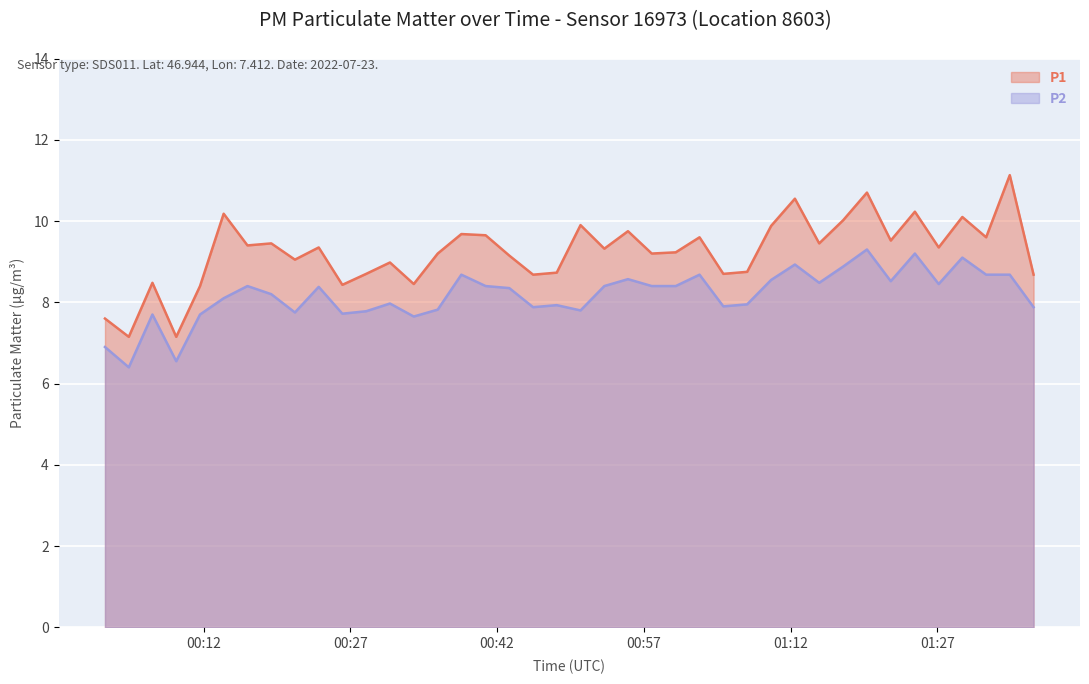

What is the spread (max minus min) of values at 2022-07-23T00:11:38?

0.7